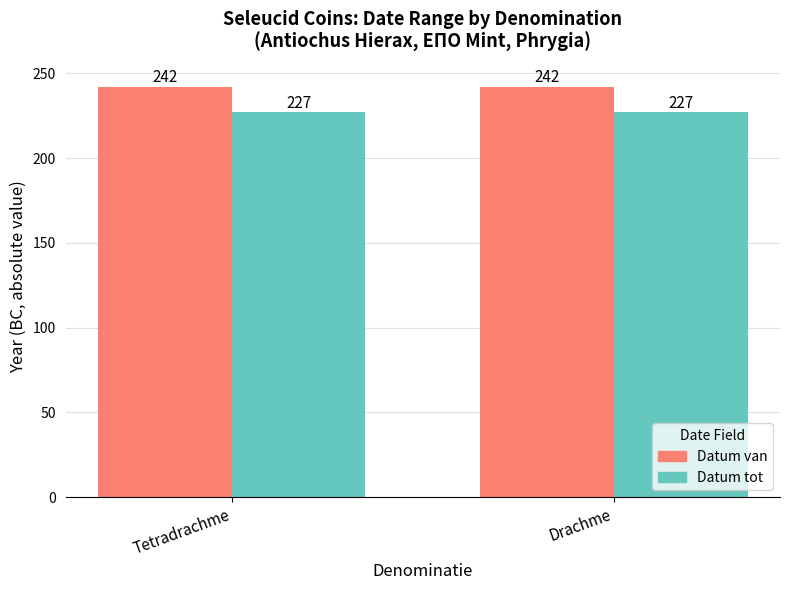

Read the Datum tot value at Drachme.

227